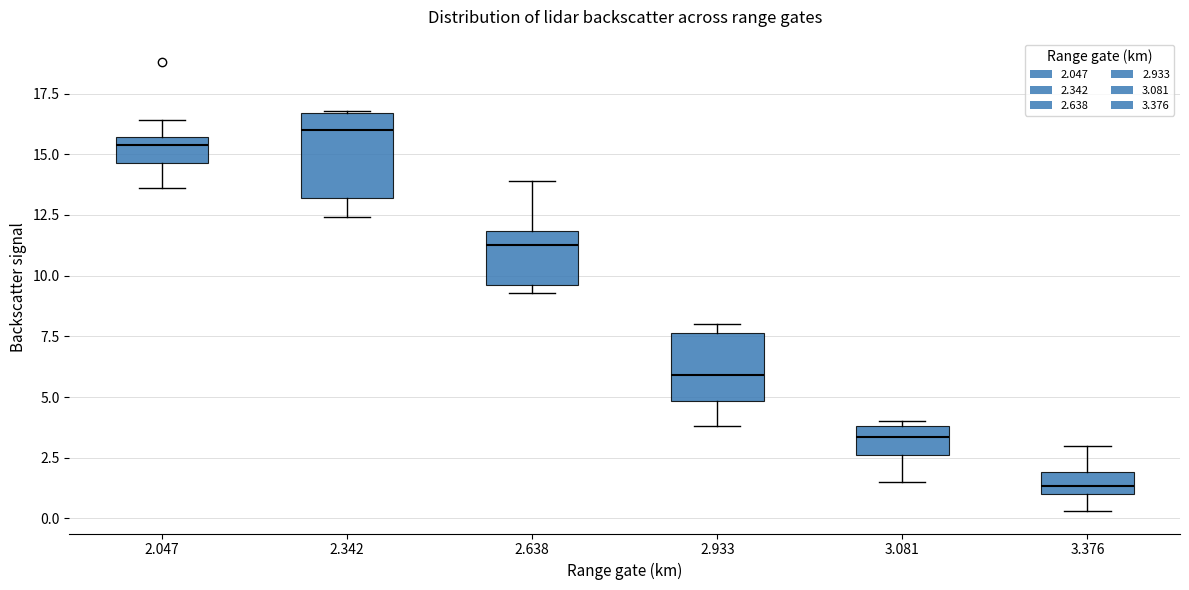

Where is the lower edge of the box at x = 2.047 on the y-axis? The values are not printed on the chart, so give them approximately, as read against the axis.

14.5